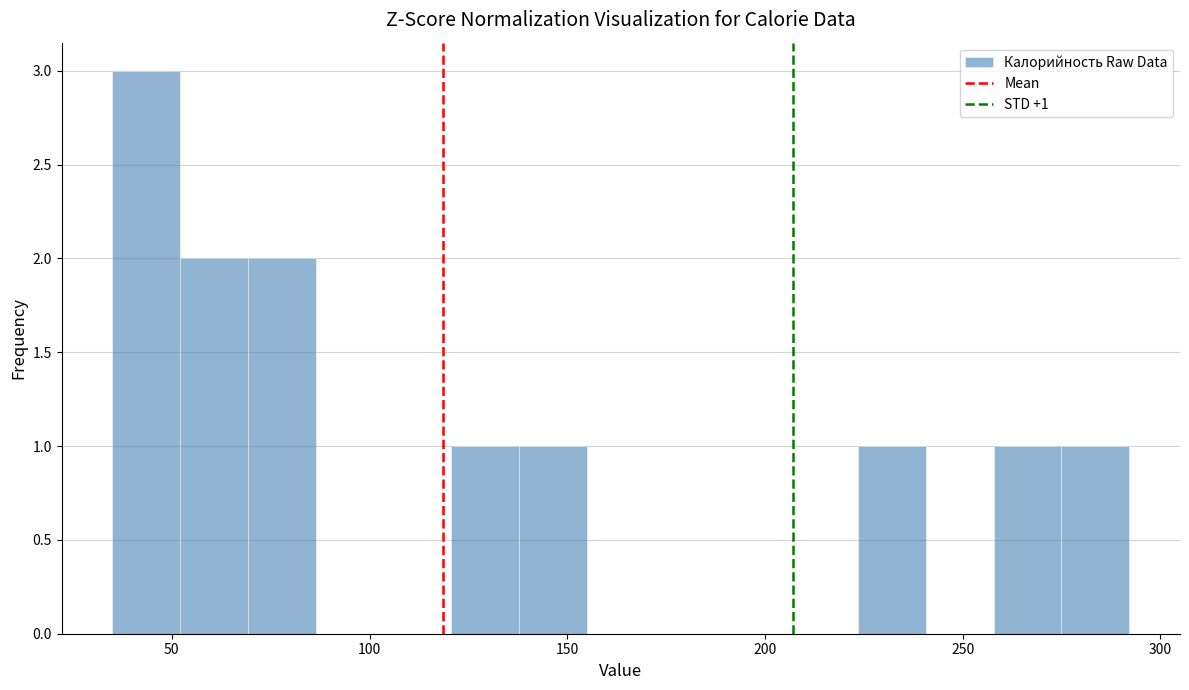

Read against the x-axis, roughly where is the centre of the tallest bar?

45